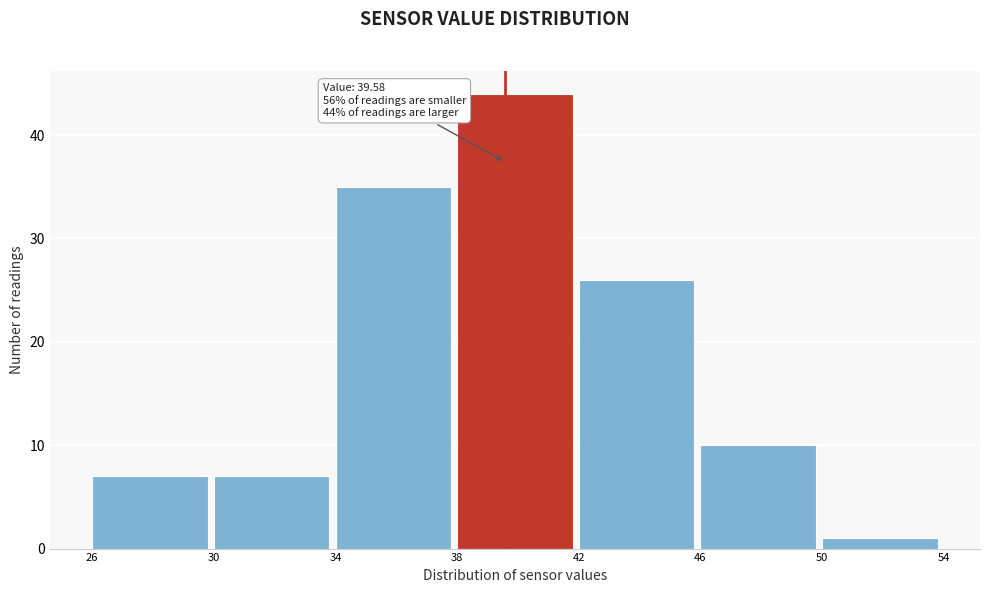

Which range on the x-axis has the tallest bar?

38 to 42